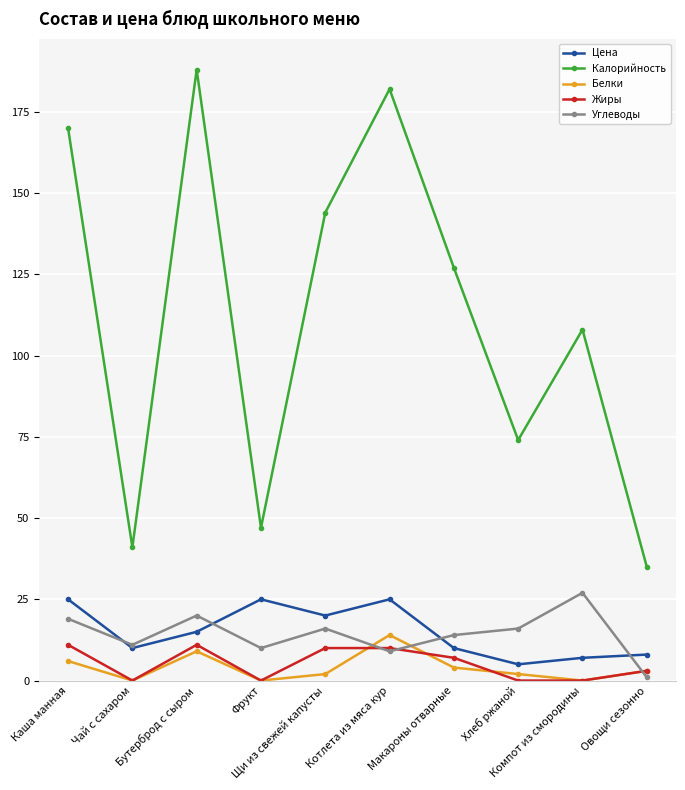

In Углеводы, how many points are higher than both neighbors (excluding endpoints)?

3